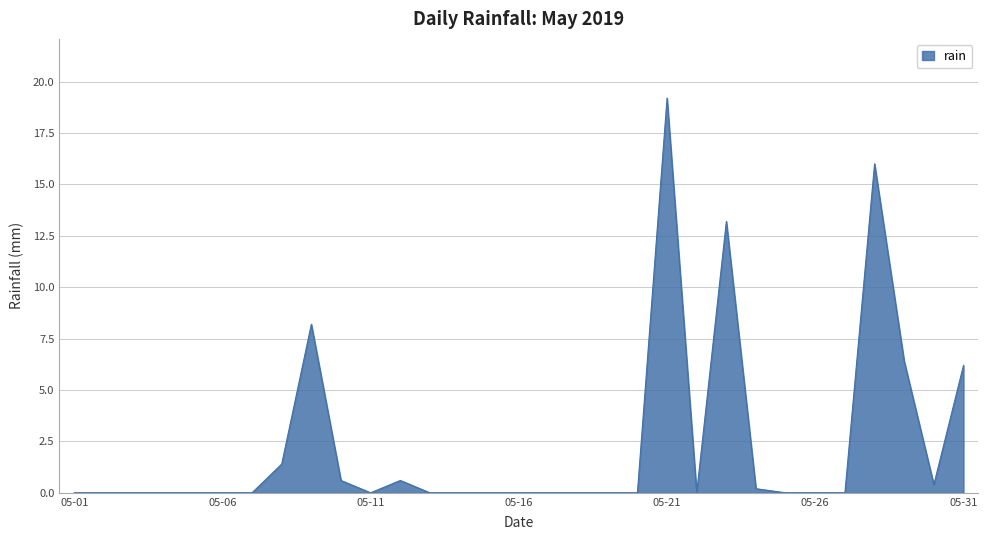

What is the difference between the maximum and minimum values?

19.2